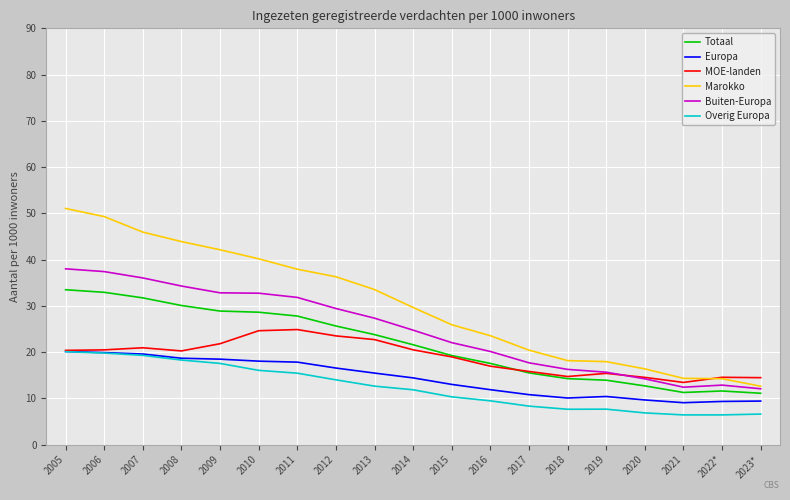

Where is Totaal nearest to the value 22?

2014